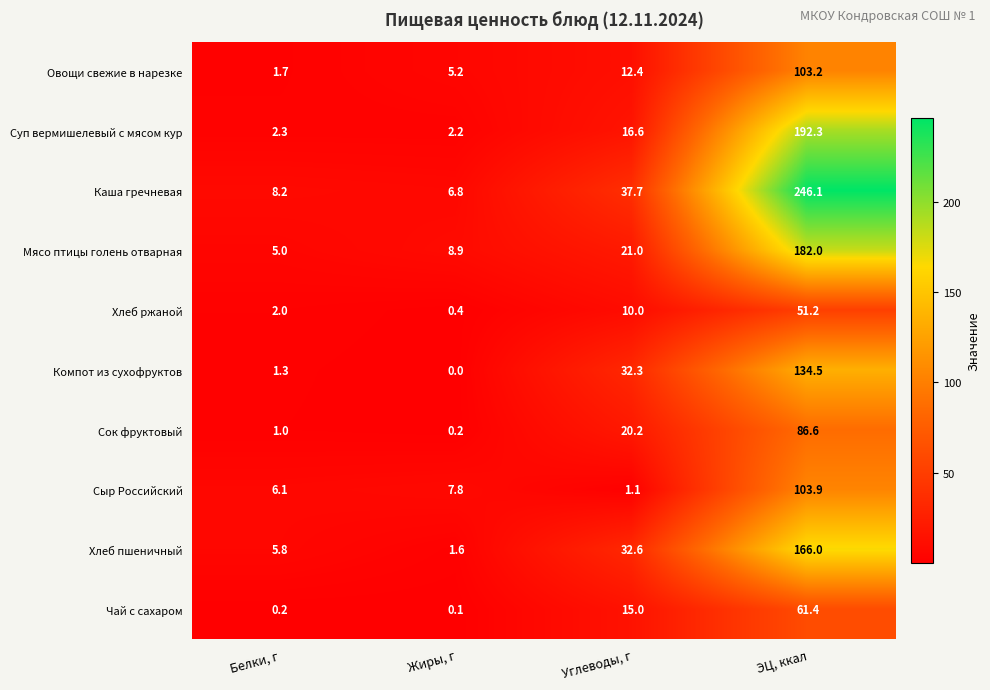

List the series in order of their peak value, highest first.

Каша гречневая, Суп вермишелевый с мясом кур, Мясо птицы голень отварная, Хлеб пшеничный, Компот из сухофруктов, Сыр Российский, Овощи свежие в нарезке, Сок фруктовый, Чай с сахаром, Хлеб ржаной